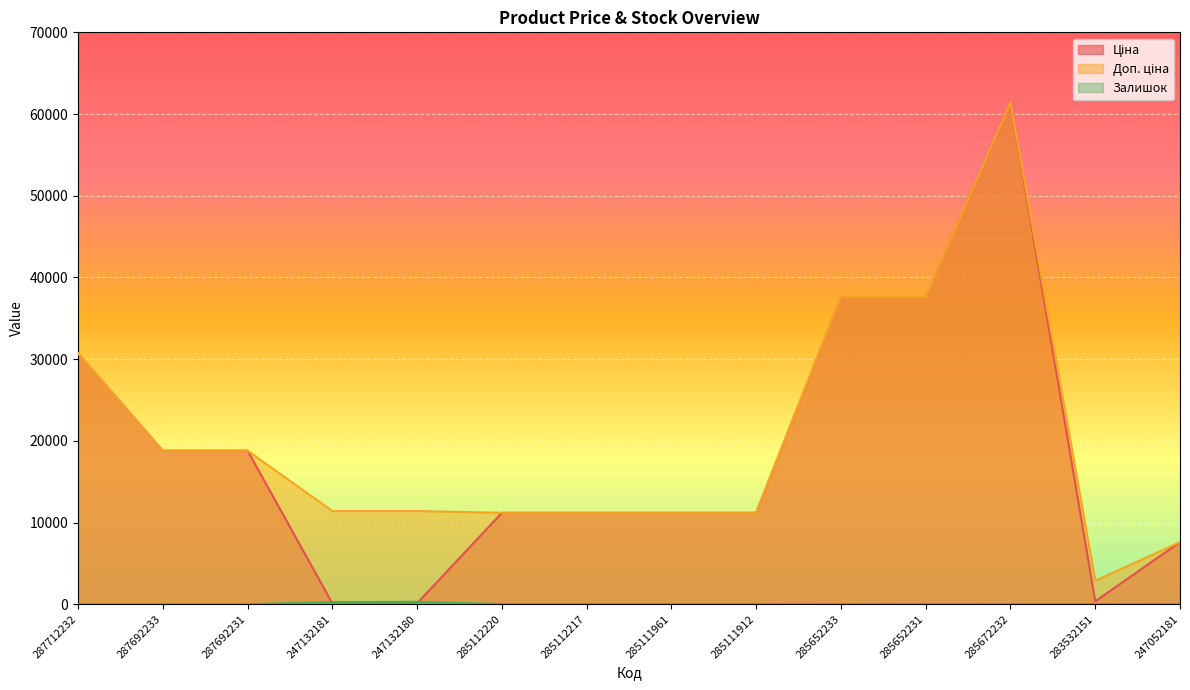

Which category has the highest value in the Ціна series?

285672232